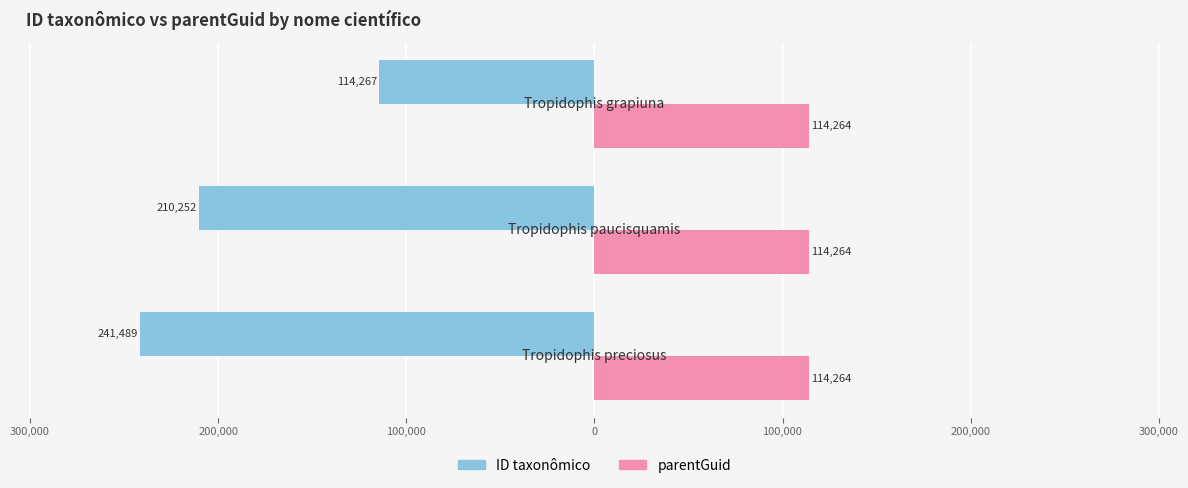

What are all the series names shown in the legend?

ID taxonômico, parentGuid